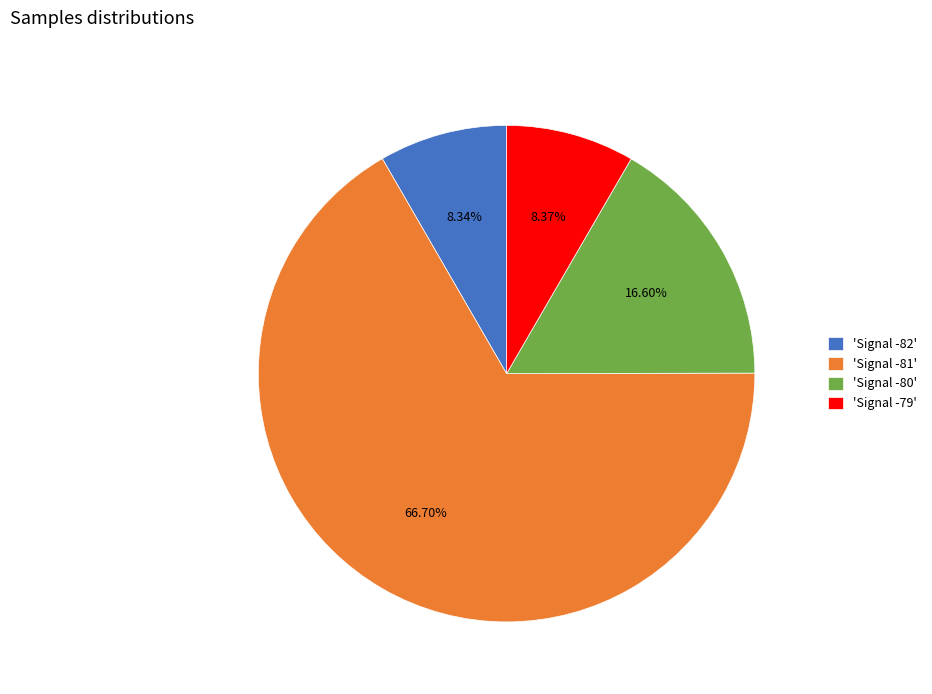

Which slice represents more than half of the pie?

'Signal -81'